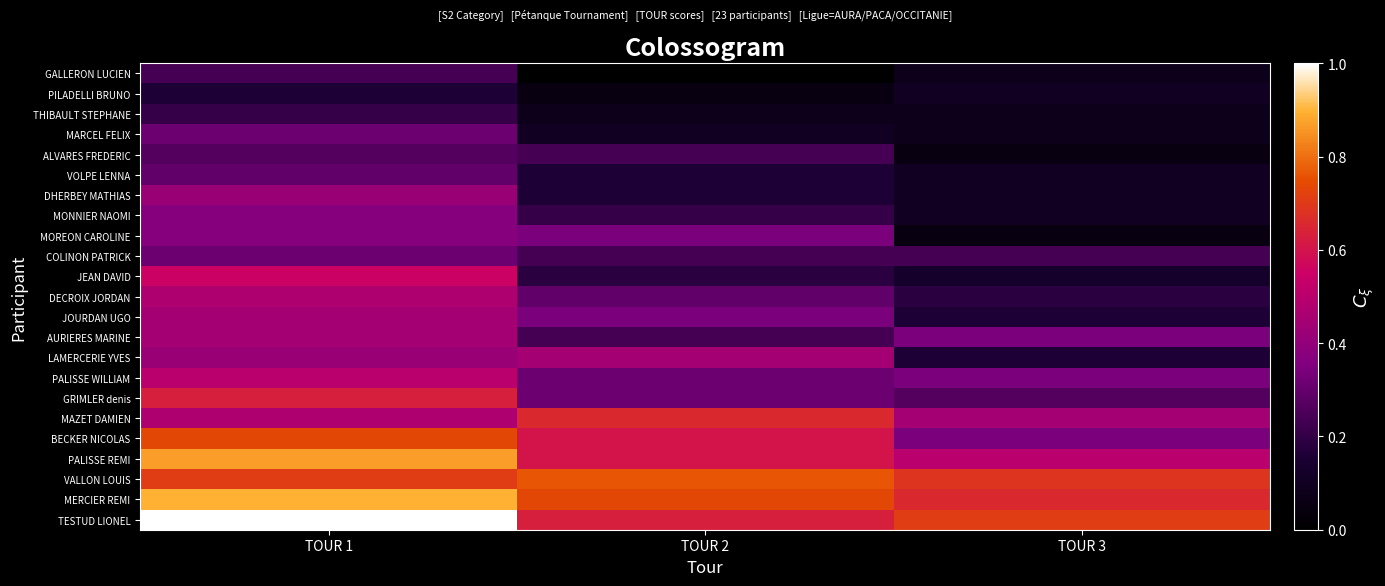

At which category is the sum across all series the highest?

TOUR 1